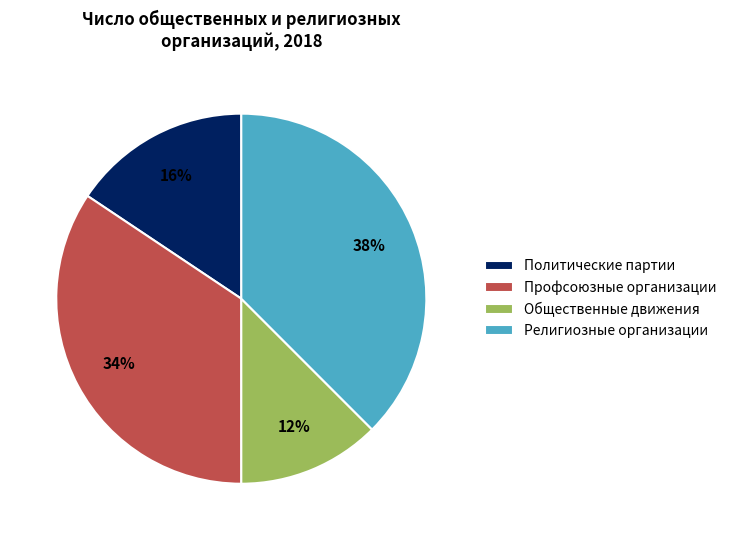

How many slices are in this pie chart?

4